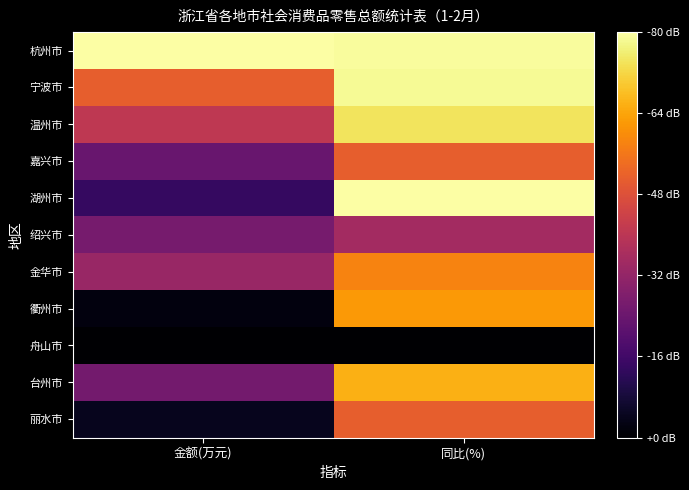

Reading left to right, what are all the values shown in this chart?

杭州市: 金额(万元)=1.0	同比(%)=1.0
宁波市: 金额(万元)=0.6	同比(%)=1.0
温州市: 金额(万元)=0.5	同比(%)=0.9
嘉兴市: 金额(万元)=0.3	同比(%)=0.6
湖州市: 金额(万元)=0.2	同比(%)=1.0
绍兴市: 金额(万元)=0.3	同比(%)=0.4
金华市: 金额(万元)=0.4	同比(%)=0.7
衢州市: 金额(万元)=0.0	同比(%)=0.8
舟山市: 金额(万元)=0.0	同比(%)=0.0
台州市: 金额(万元)=0.3	同比(%)=0.8
丽水市: 金额(万元)=0.1	同比(%)=0.6